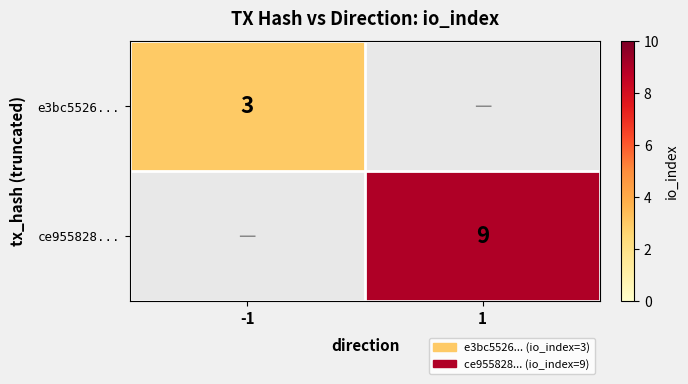

Is it true that e3bc5526... equals 3 at -1?

True